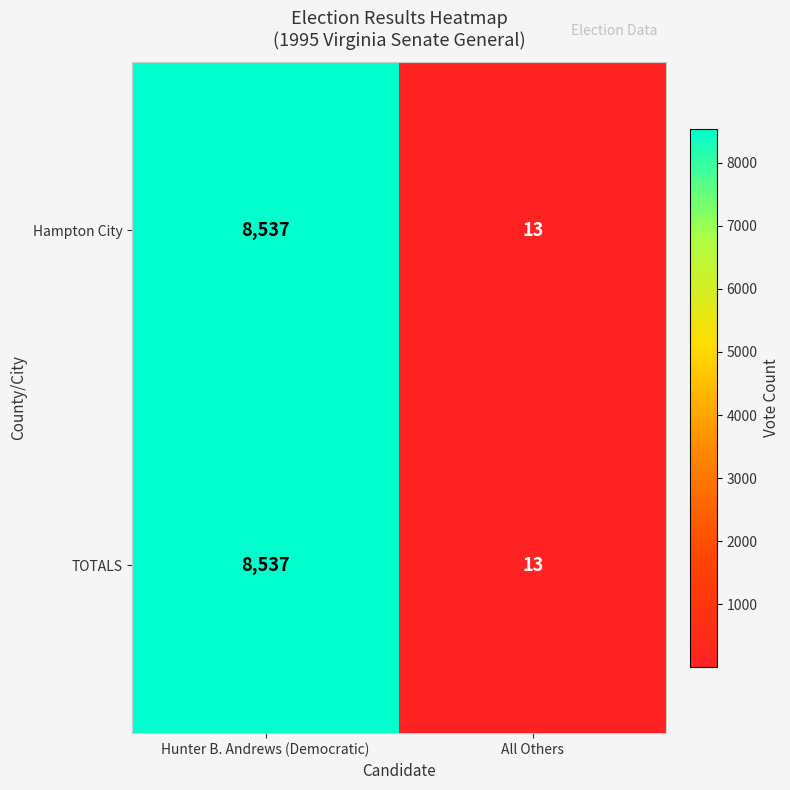

What is the difference between the maximum and minimum values in the Hampton City series?

8524